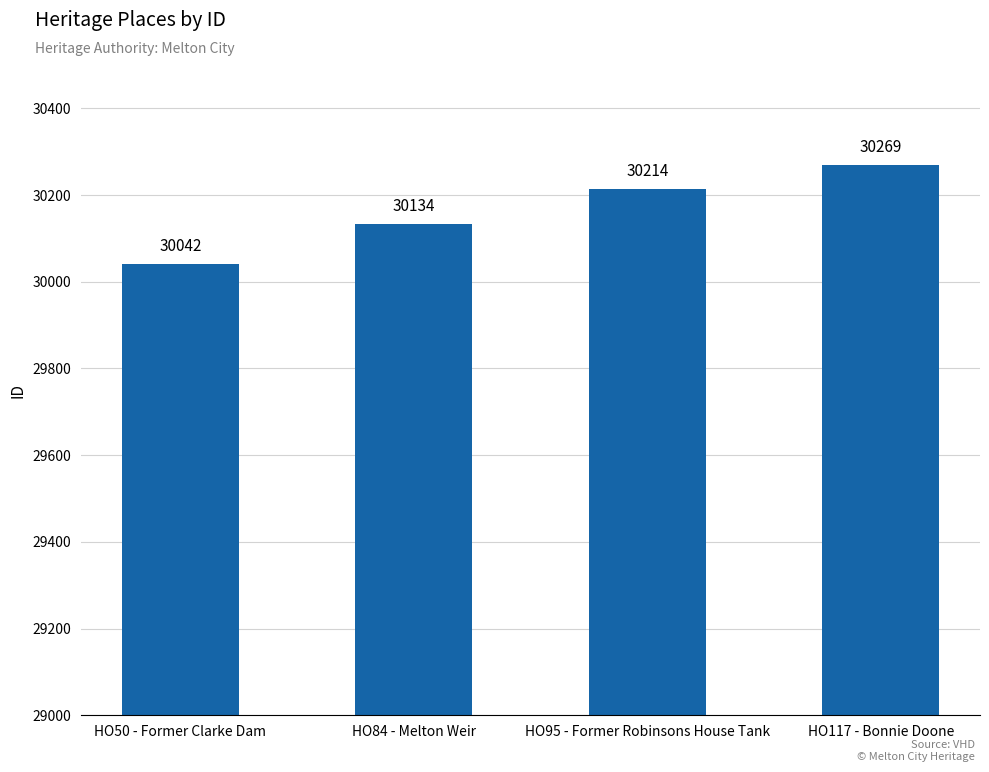

What position from the left is HO95 - Former Robinsons House Tank?

3